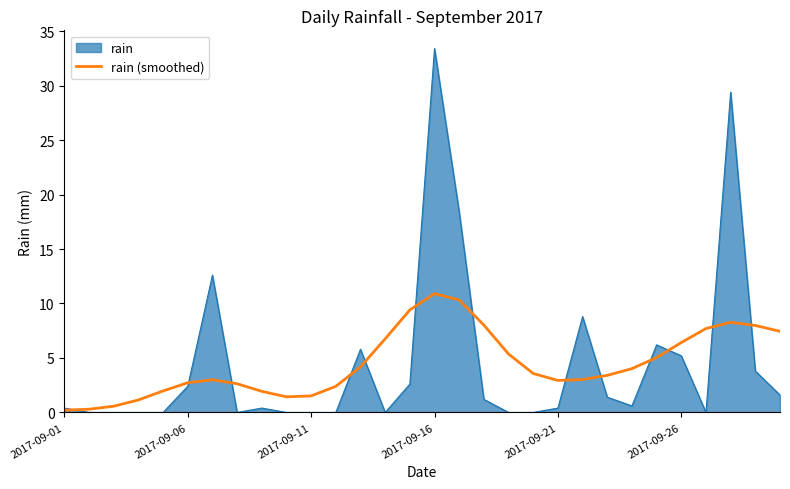

What is the highest value of the rain series?

33.4